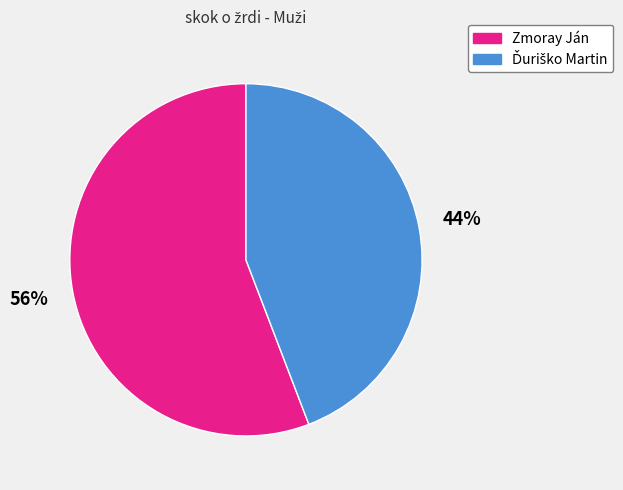

To the nearest percent, what percentage of the pie is Zmoray Ján?

56%